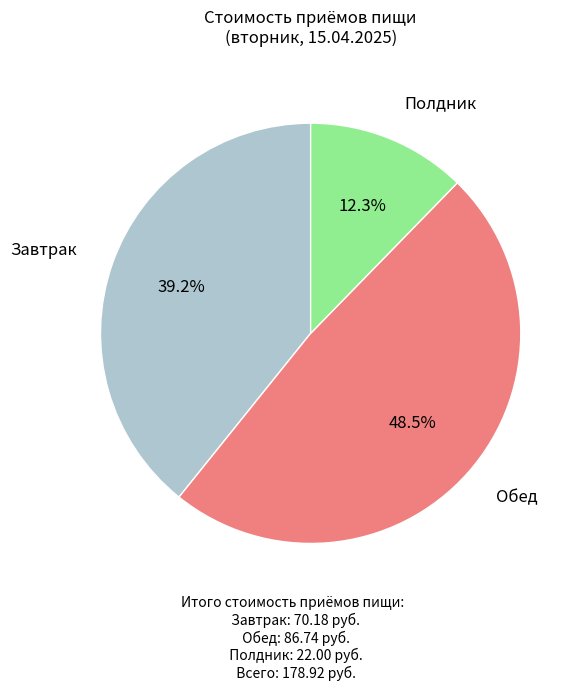

Which category has the biggest portion of the pie?

Обед